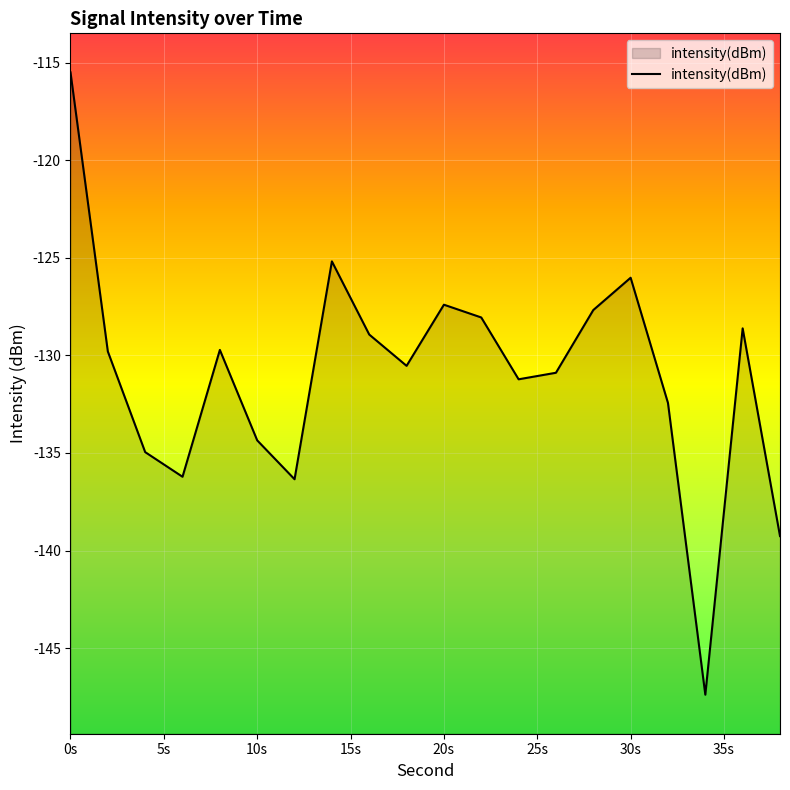

Is it true that the value at 34 is -211.2?

False